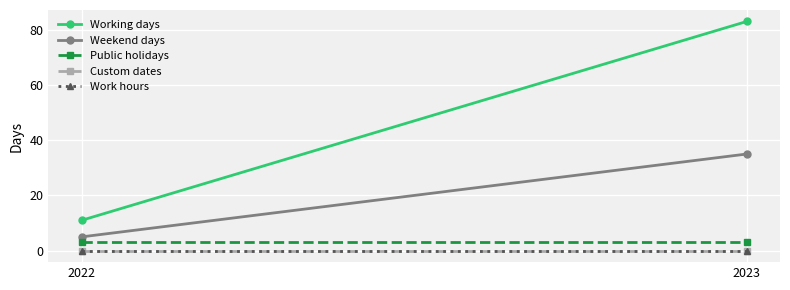

What is the sum of the Weekend days values at 2022 and 2023?

40